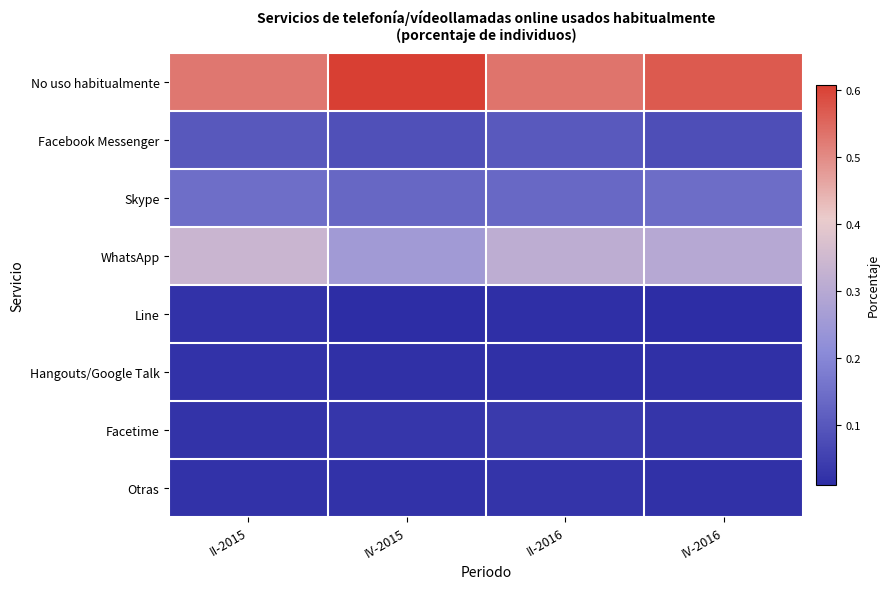

At how many categories does at least one series exceed 0?

4